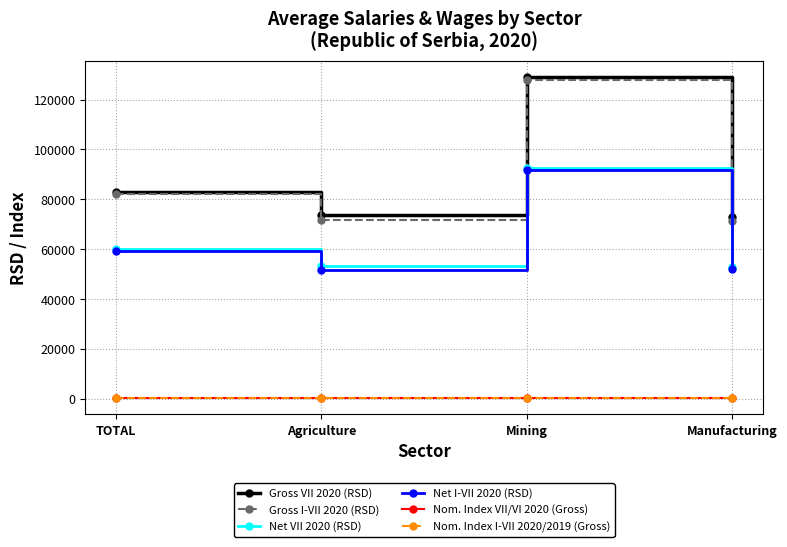

At which category is the sum across all series the highest?

Mining